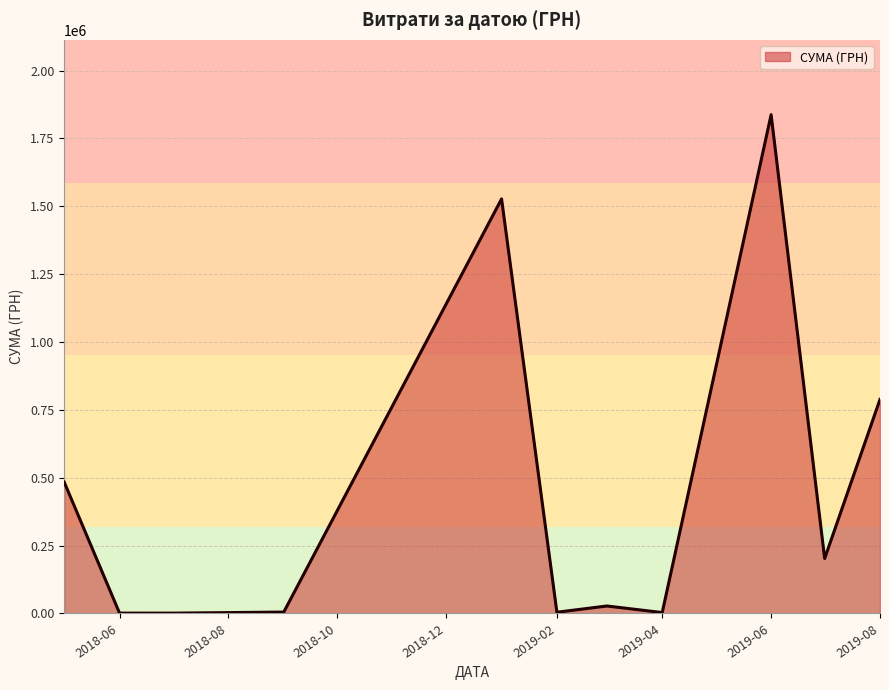

What is the greatest value displayed?

1837698.8